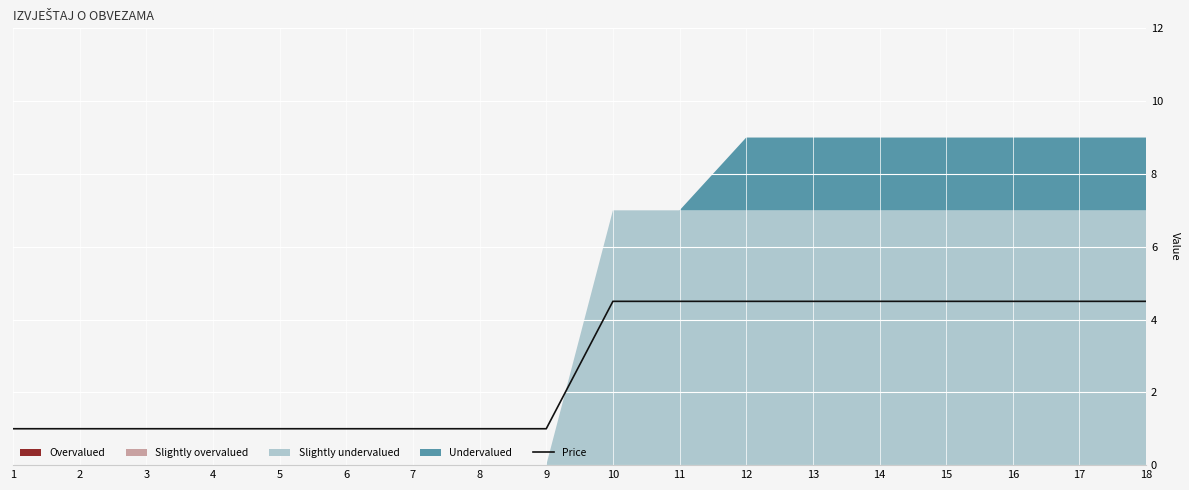

At which label does Price first exceed 4?

10